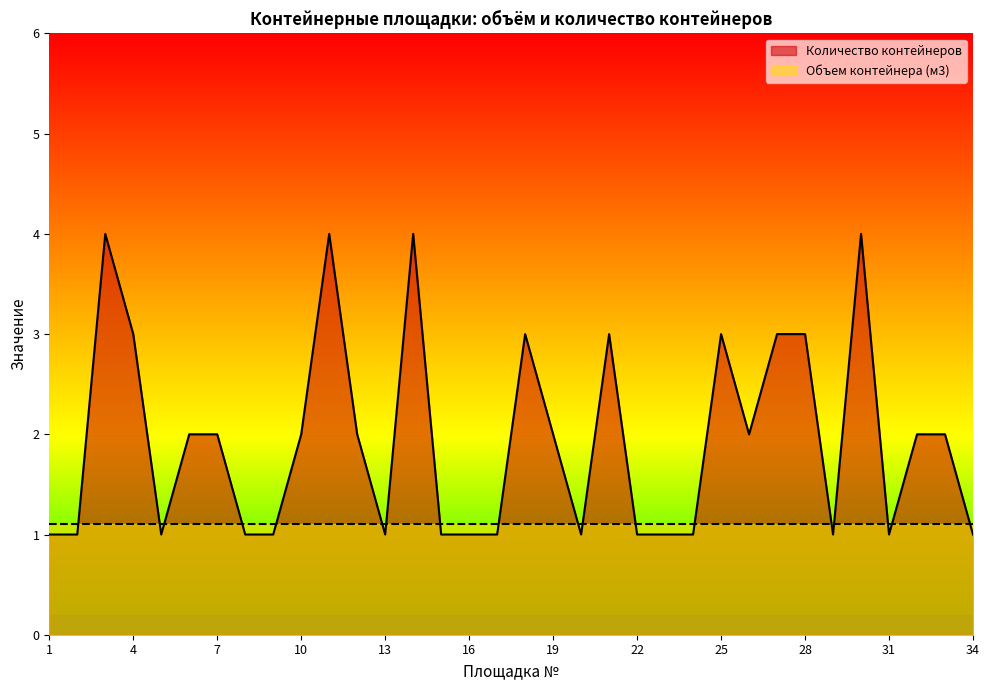

How many distinct data groups are displayed?

2